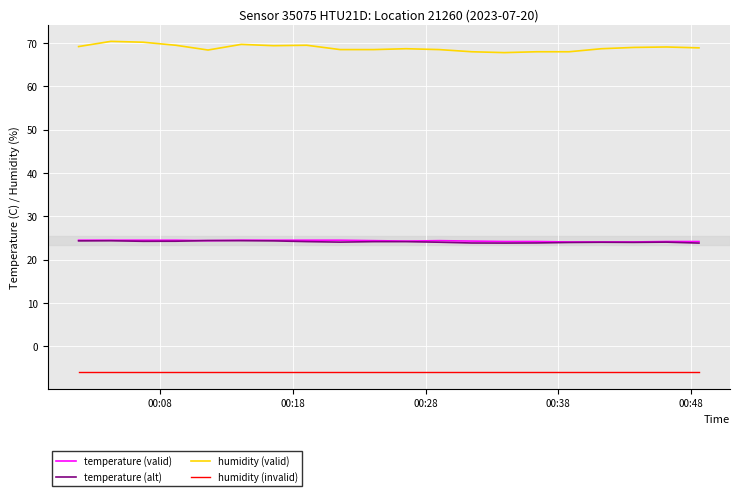

What is the minimum value for humidity (valid)?

67.8